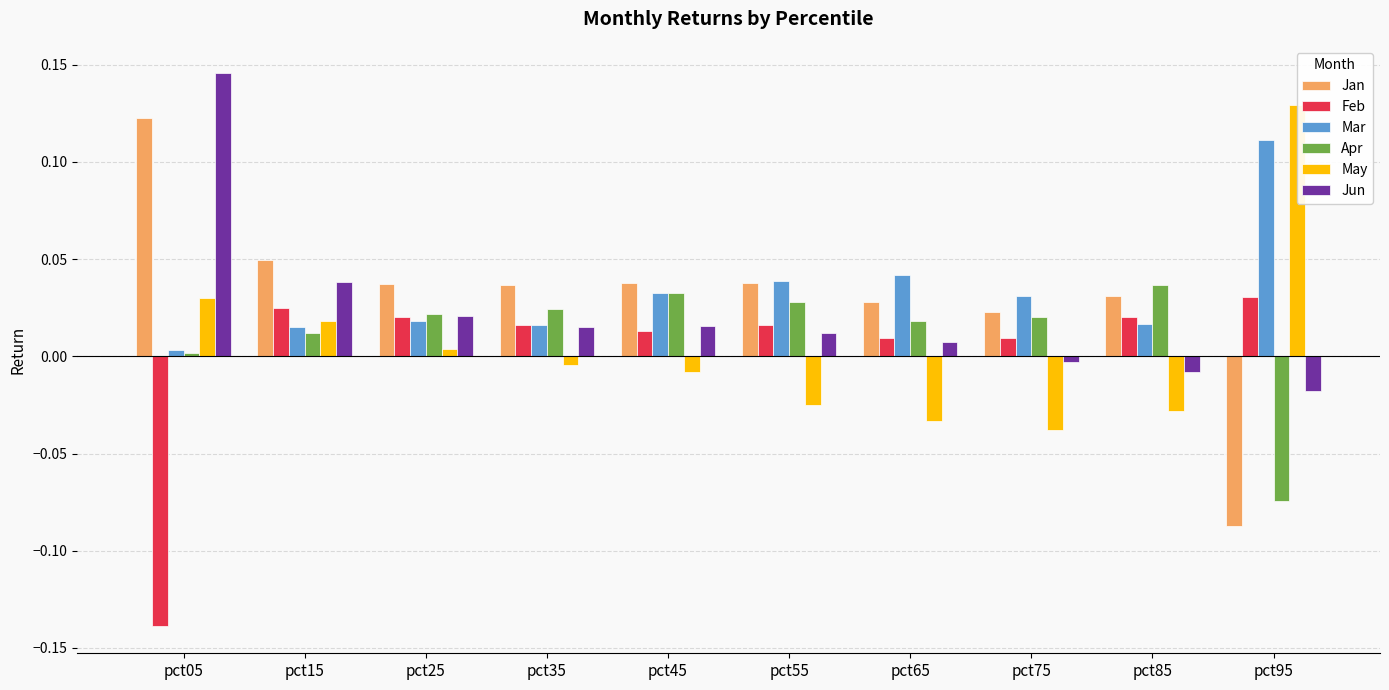

At which label does Feb first exceed 0?

pct15